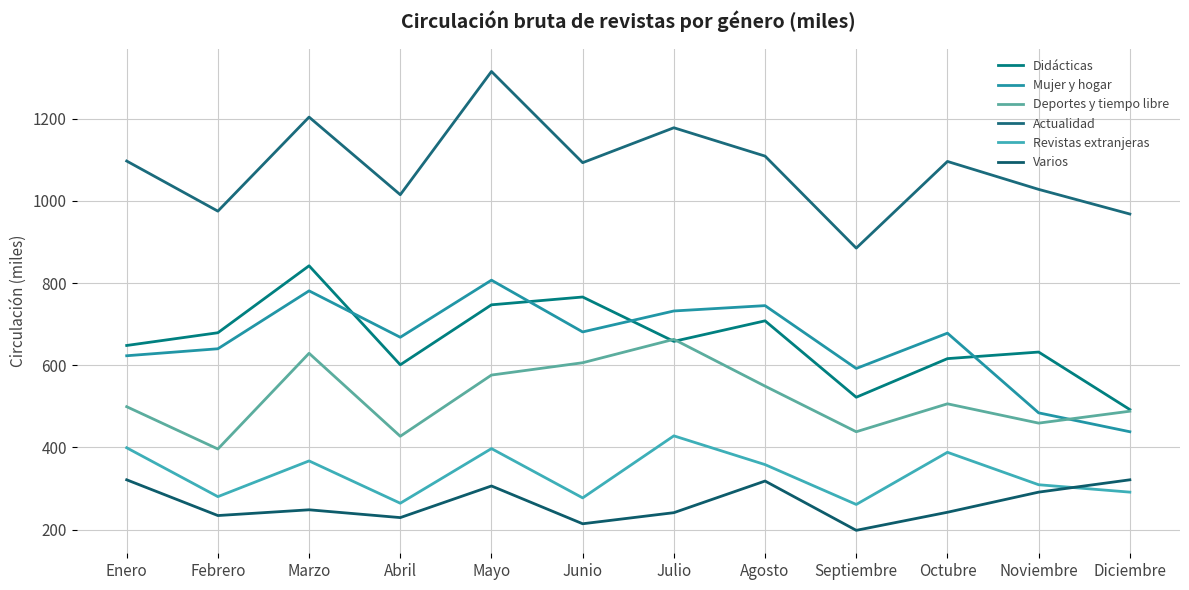

What is the difference between the Mujer y hogar values at Junio and Enero?

58